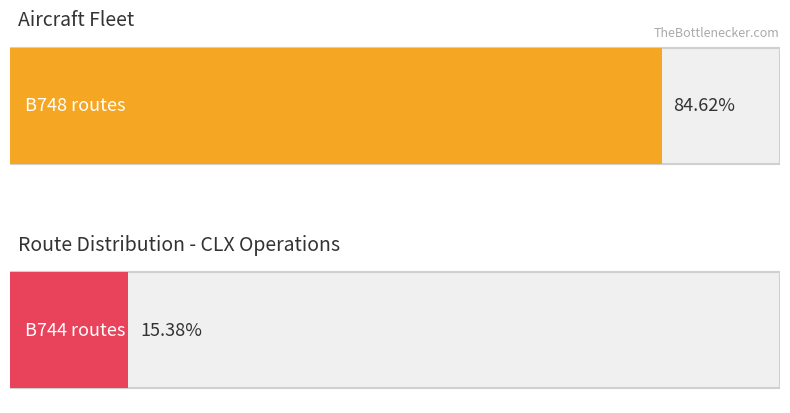

At which category is the sum across all series the highest?

B748